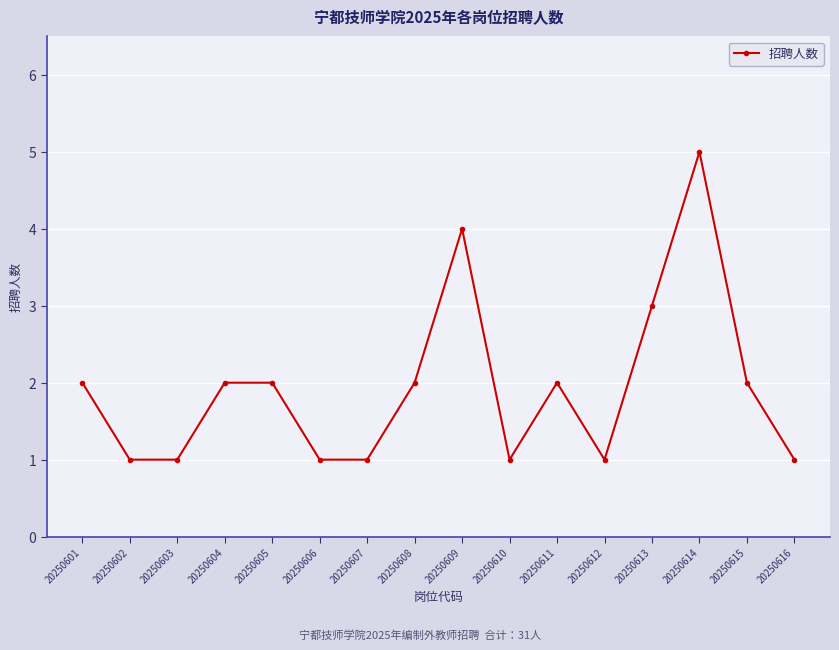

Reading left to right, transcribe all the data shown in this chart.

2	1	1	2	2	1	1	2	4	1	2	1	3	5	2	1